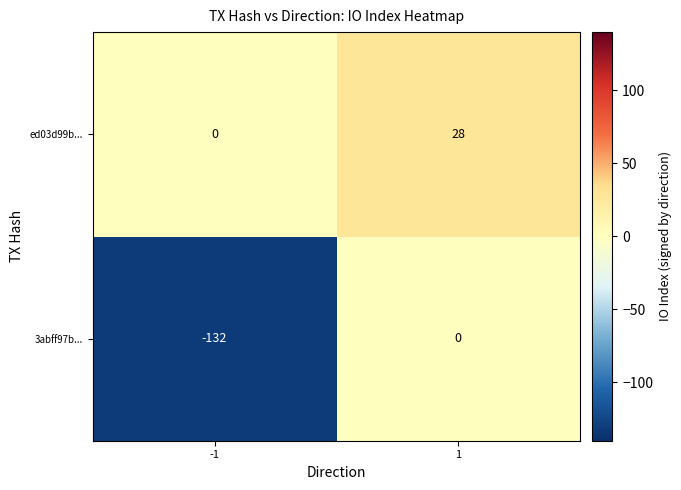

What is the average value of the 3abff97b... series?

-66